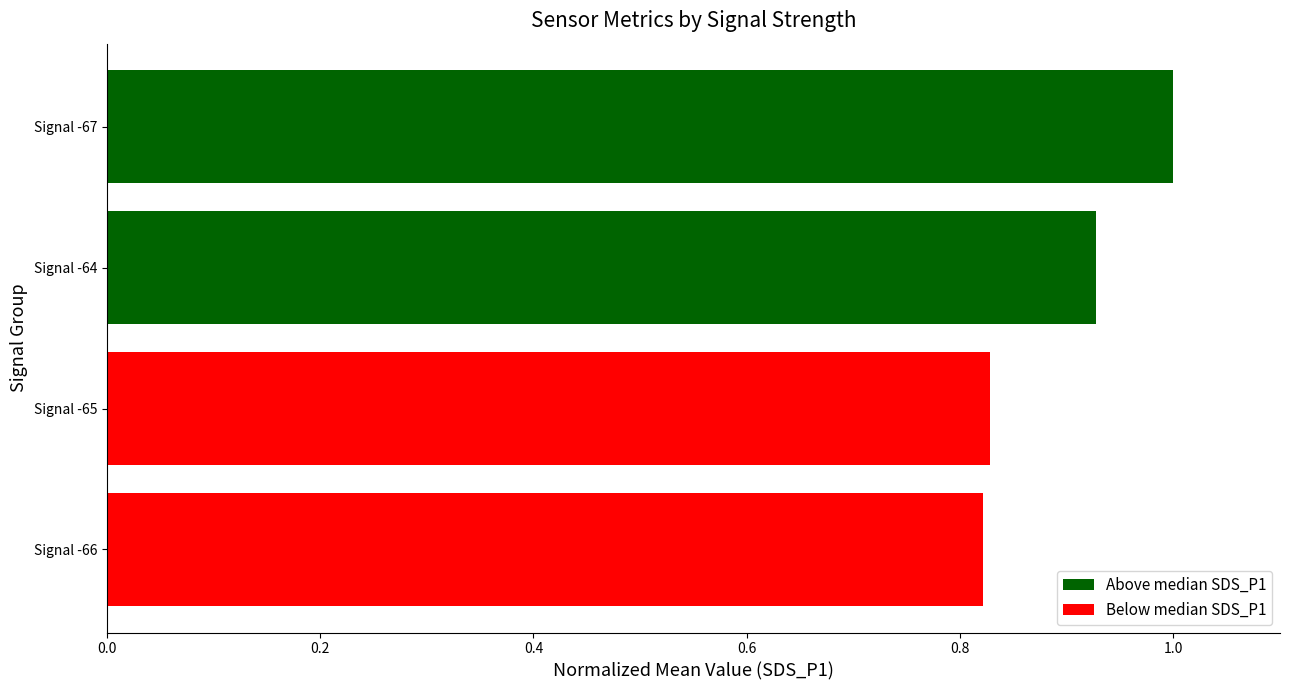

True or false: the data shows 0.5 at Signal -67.

False